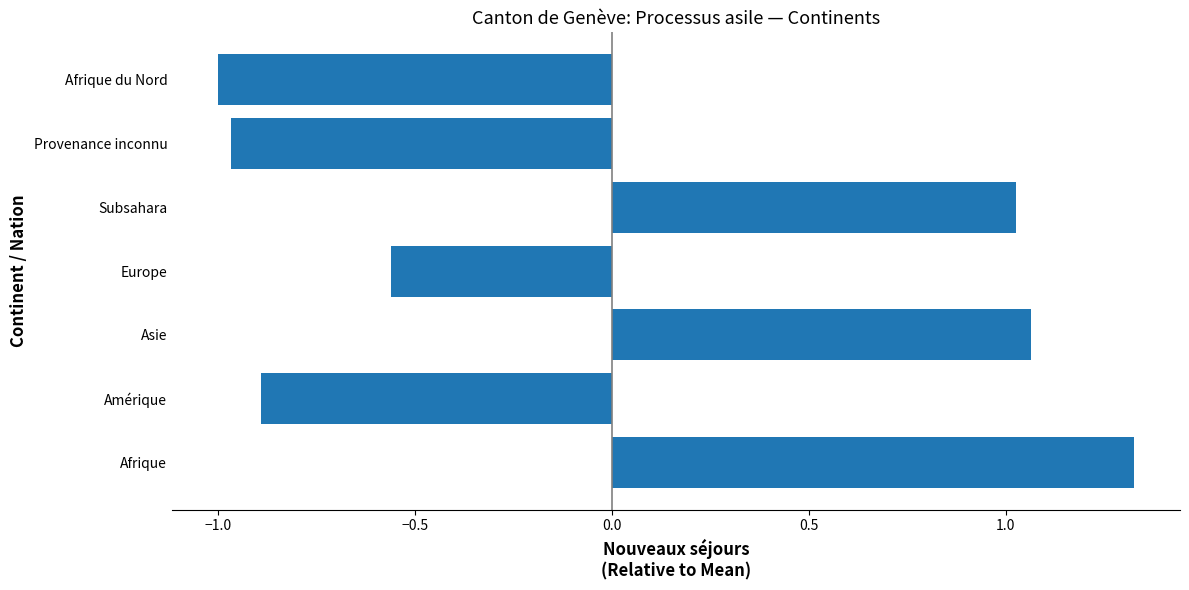

At which category does the chart reach its peak across all series?

Afrique